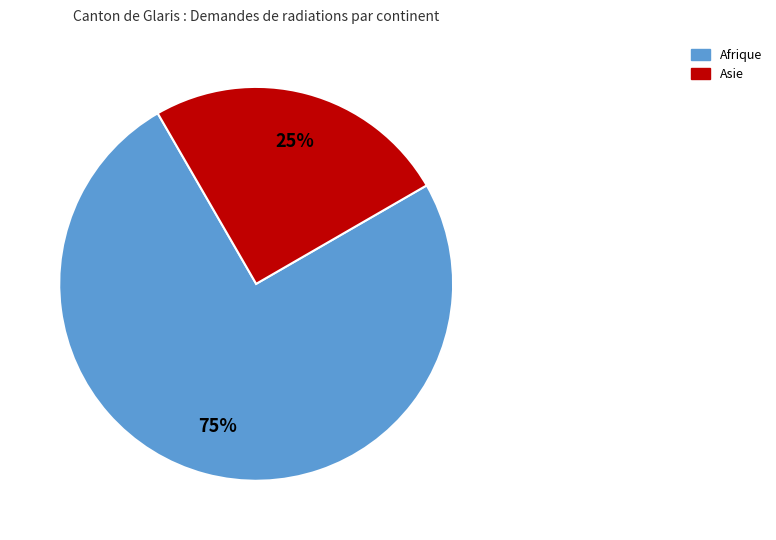

To the nearest percent, what is the difference between the largest and smallest slice percentages?

50%